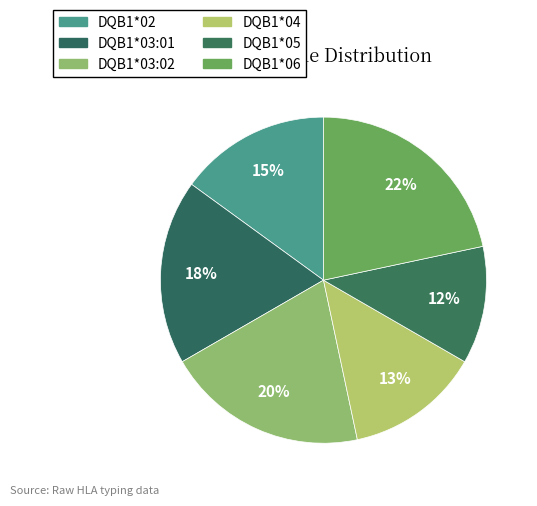

What is the largest slice in the pie chart?

DQB1*06